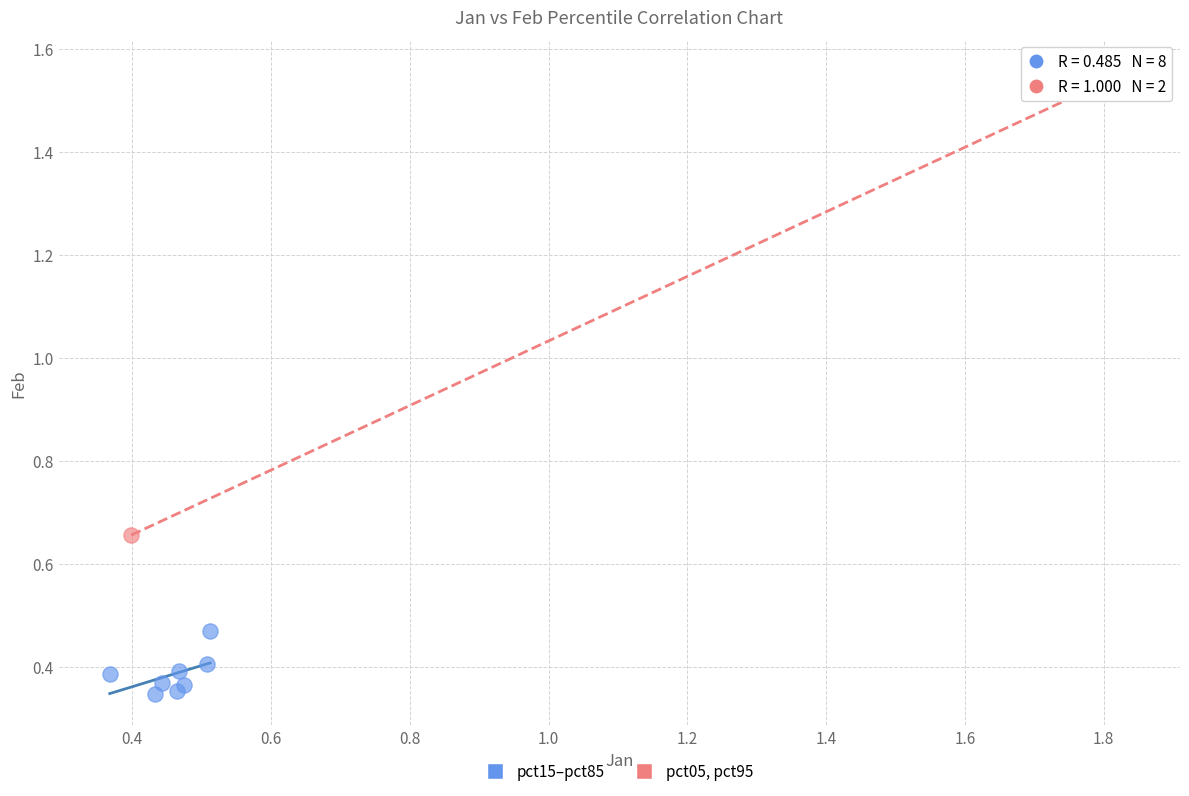

Which series reaches the maximum Y coordinate?

pct05, pct95